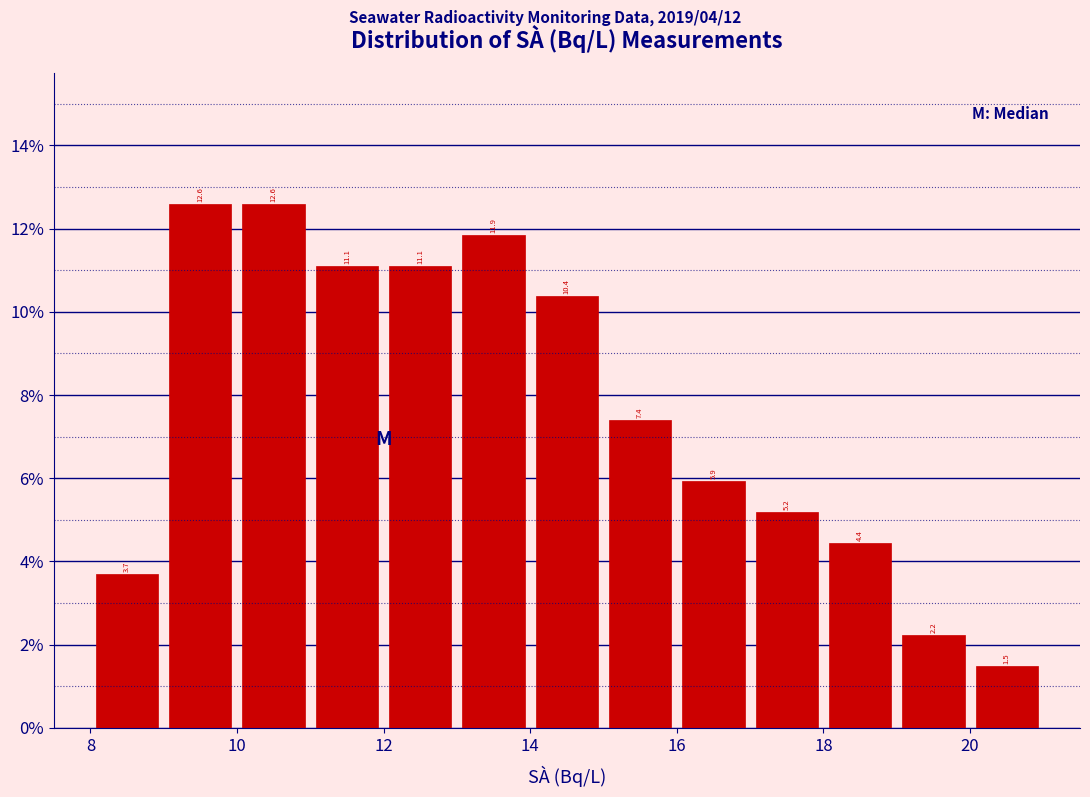

Reading left to right, transcribe this chart: for each bar, give the range it covers on the x-axis and its height.

8 to 9: 3.7
9 to 10: 12.6
10 to 11: 12.6
11 to 12: 11.1
12 to 13: 11.1
13 to 14: 11.9
14 to 15: 10.4
15 to 16: 7.4
16 to 17: 5.9
17 to 18: 5.2
18 to 19: 4.4
19 to 20: 2.2
20 to 21: 1.5